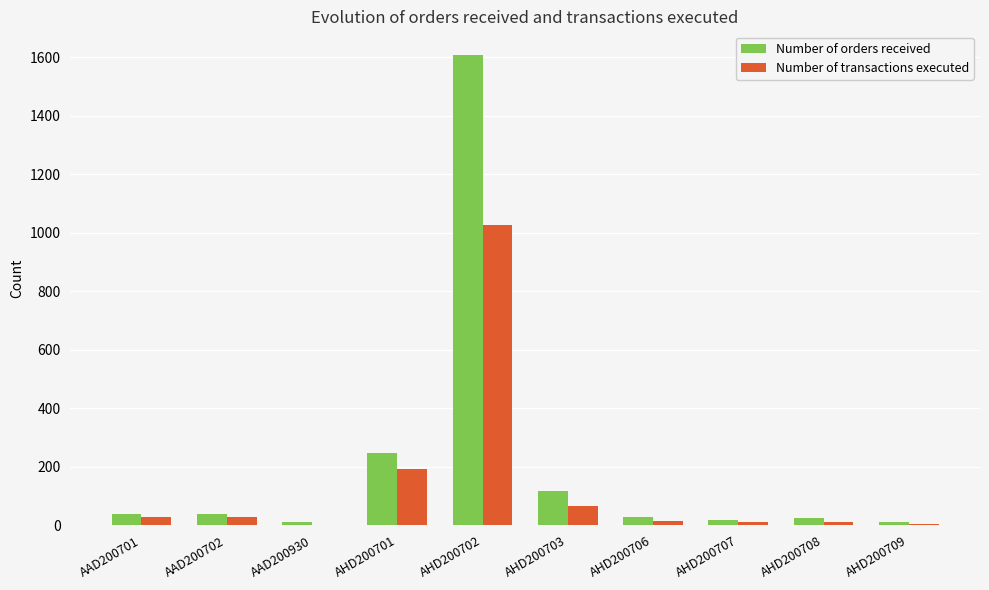

At which category is the sum across all series the highest?

AHD200702